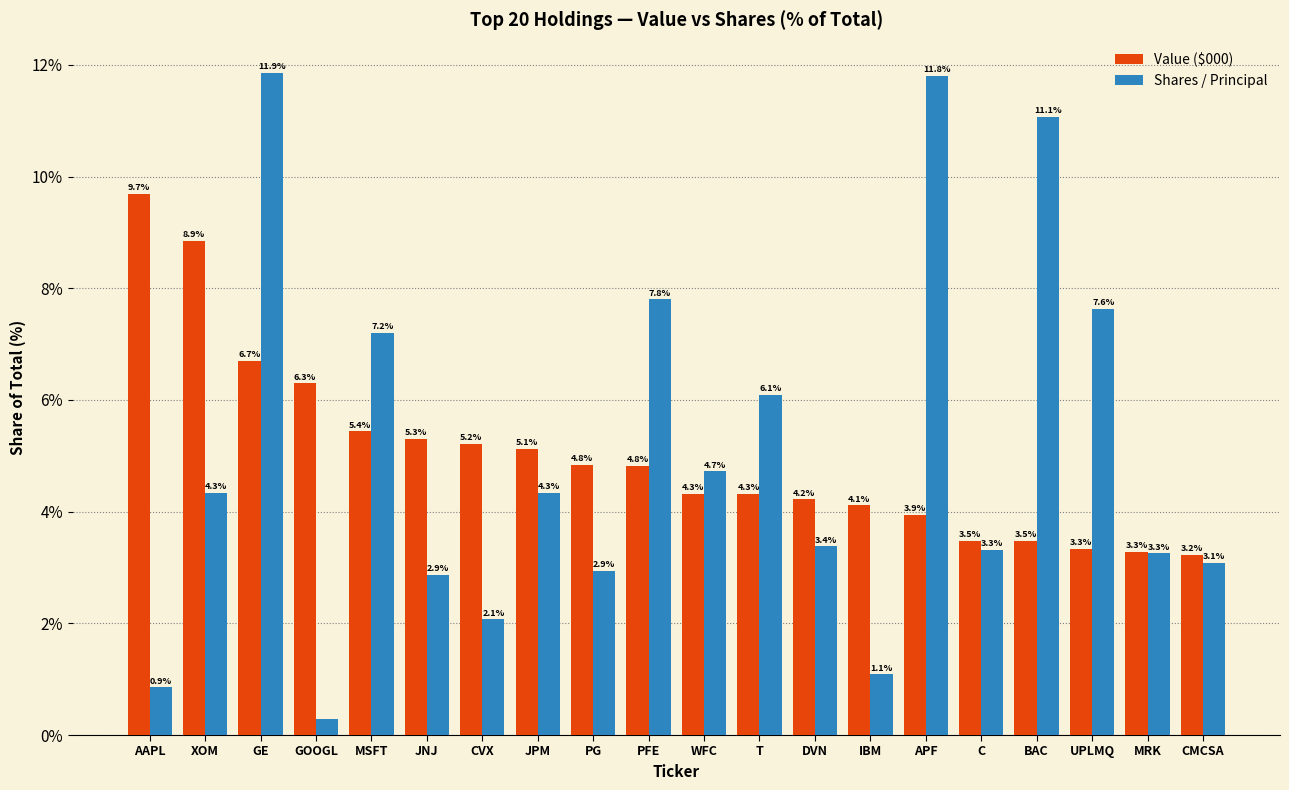

How many groups of bars are there?

20